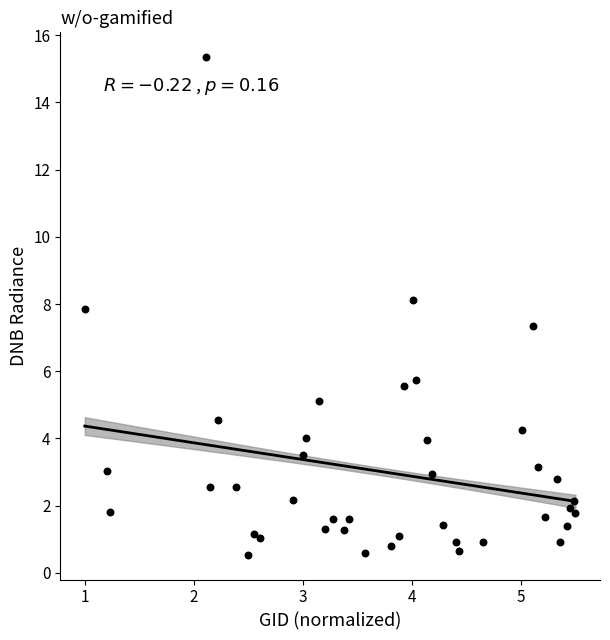

What Y value in the scatter plot is closest to 7?

7.4